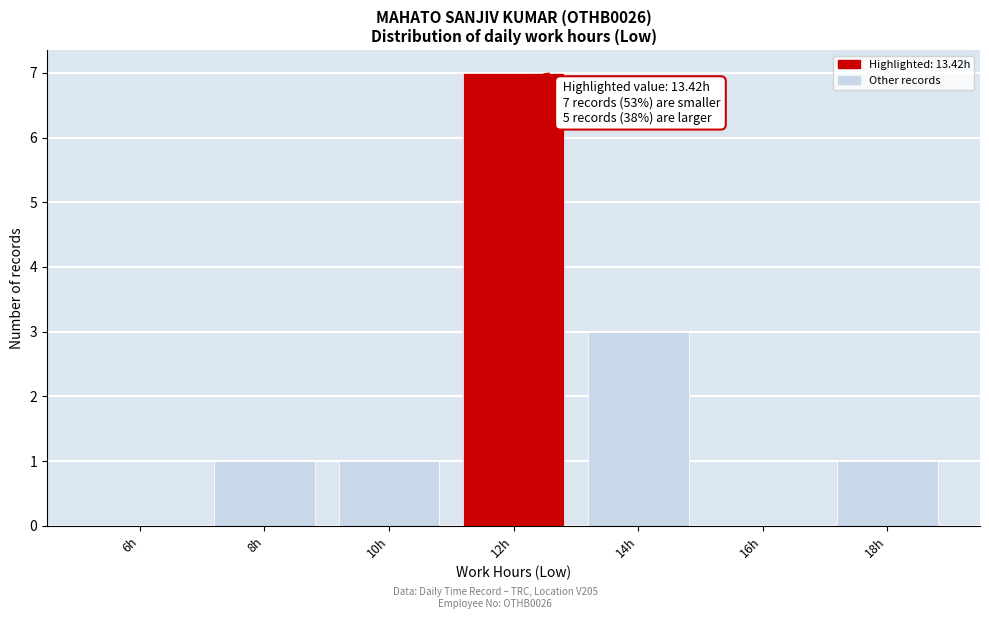

Reading left to right, extract all data points from this chart.

6h=0	8h=1	10h=1	12h=7	14h=3	16h=0	18h=1